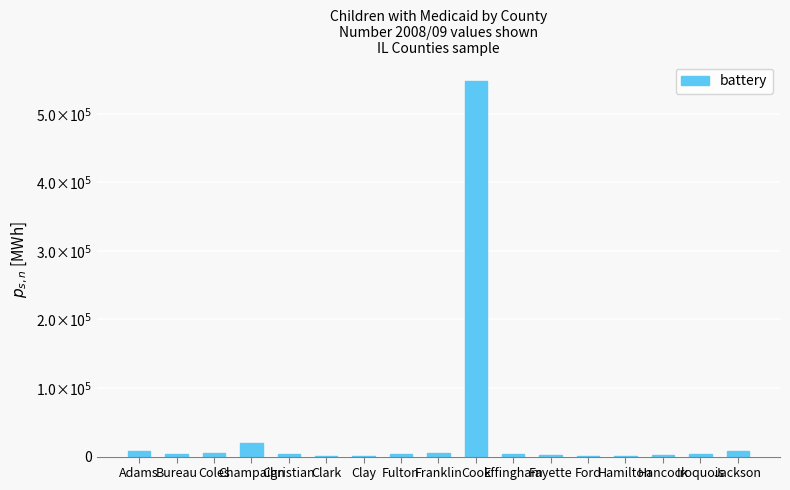

Reading left to right, extract all data points from this chart.

8340	3700	5250	20000	3610	1530	1400	3520	4680	548630	3970	2390	1430	860	1800	3180	7440